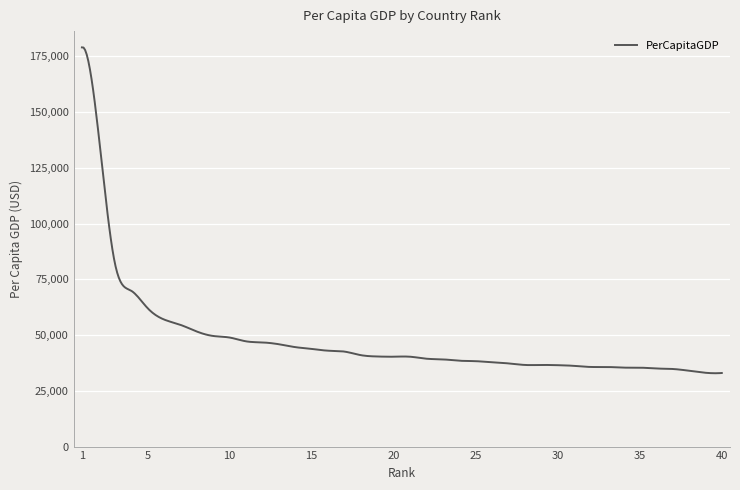

What is the minimum value shown in the chart?

32887.8